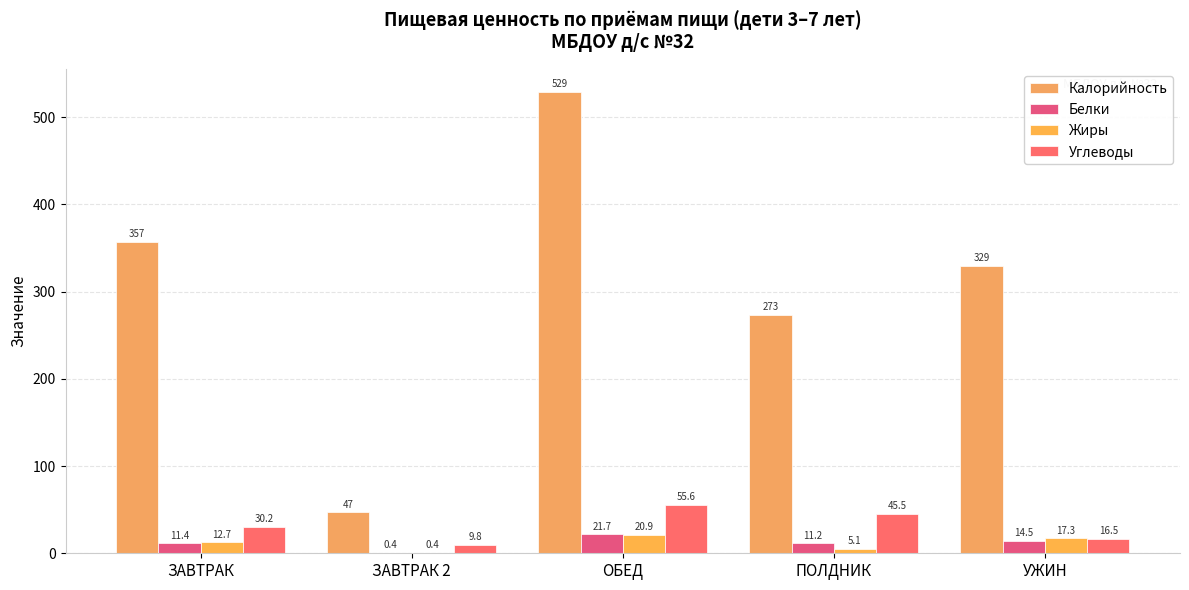

What is the difference between the Калорийность values at ОБЕД and ЗАВТРАК 2?

482.1